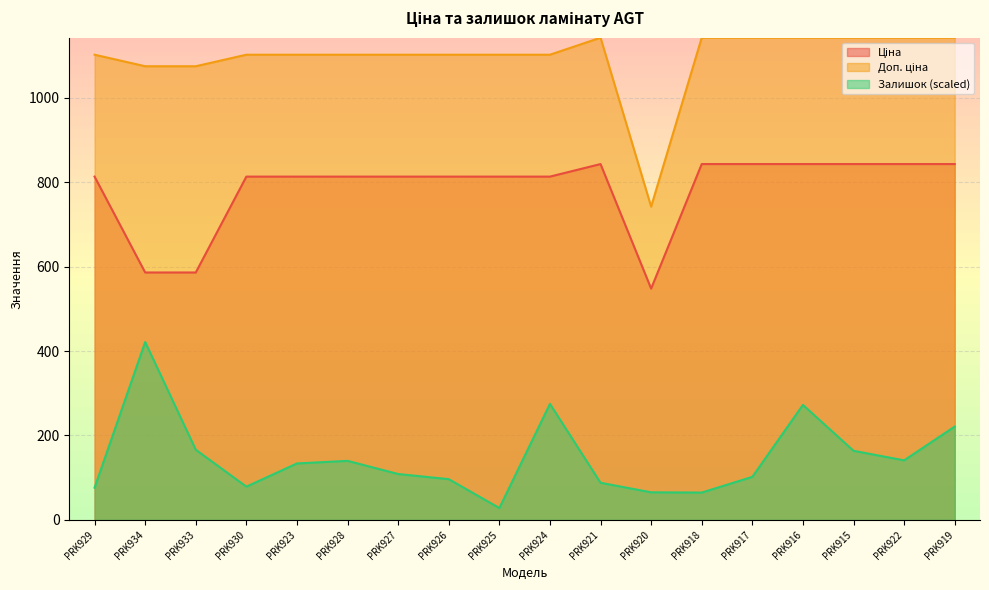

Between PRK920 and PRK922, which series saw the biggest shift?

Доп. ціна